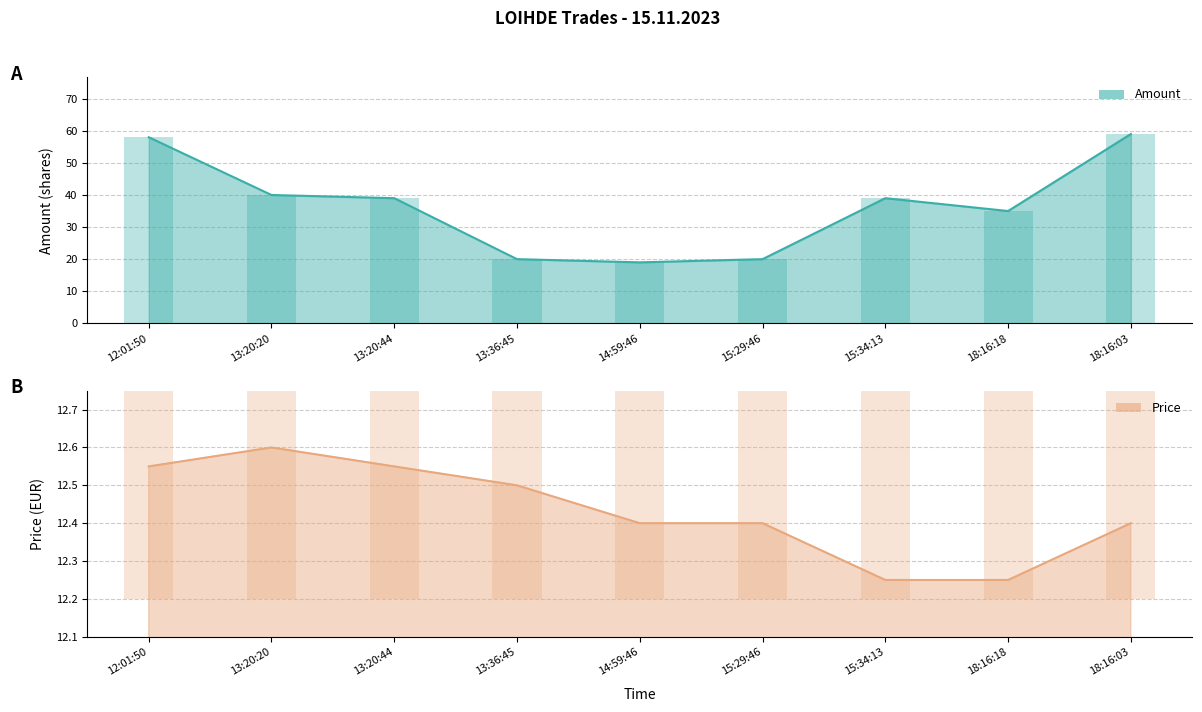

Does the chart contain stacked bars?

No